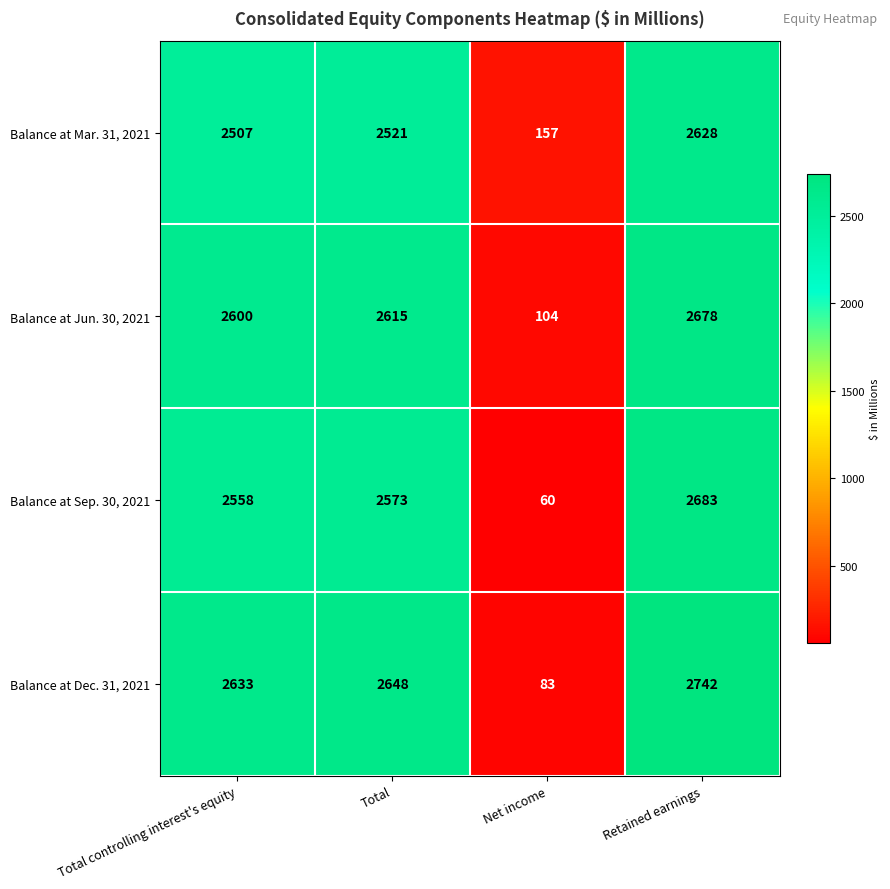

What is the average value of the Balance at Jun. 30, 2021 series?

1999